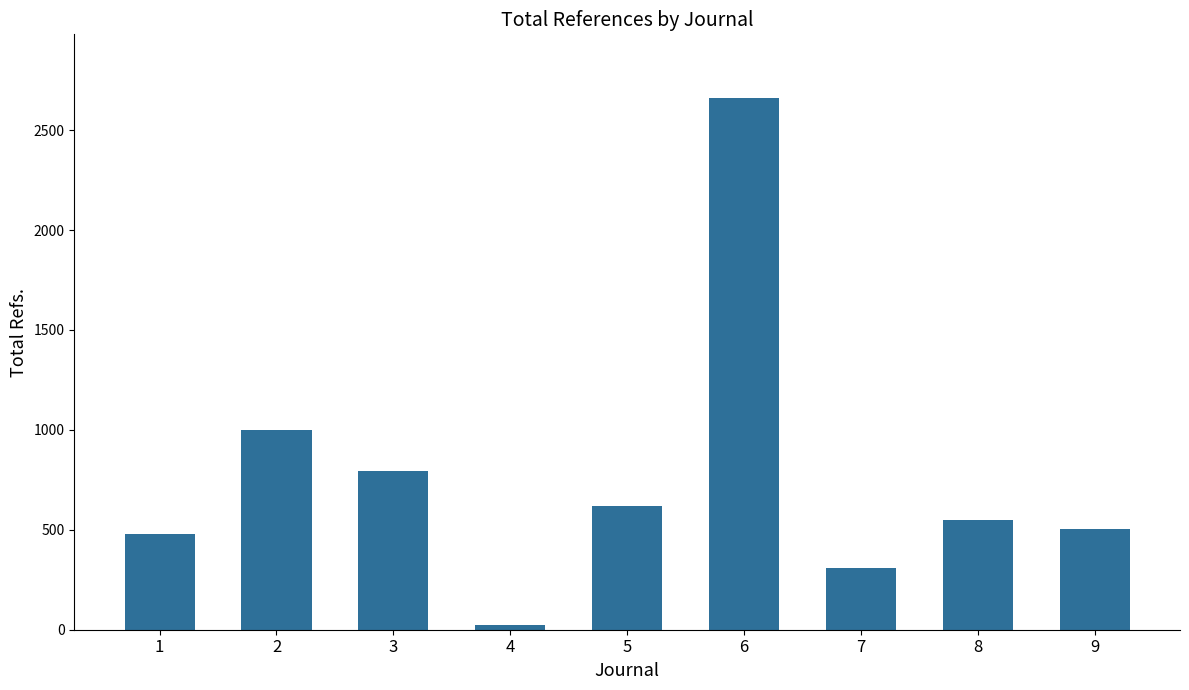

Is it true that the value at 1 is 636?

False